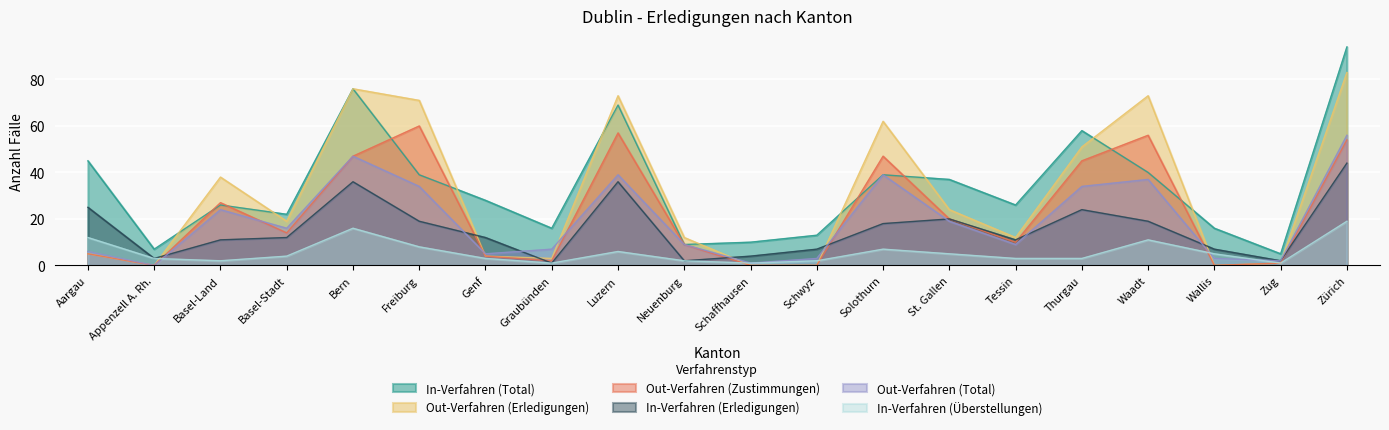

What is the value of the Out-Verfahren (Zustimmungen) point at the 20th from the left?

54